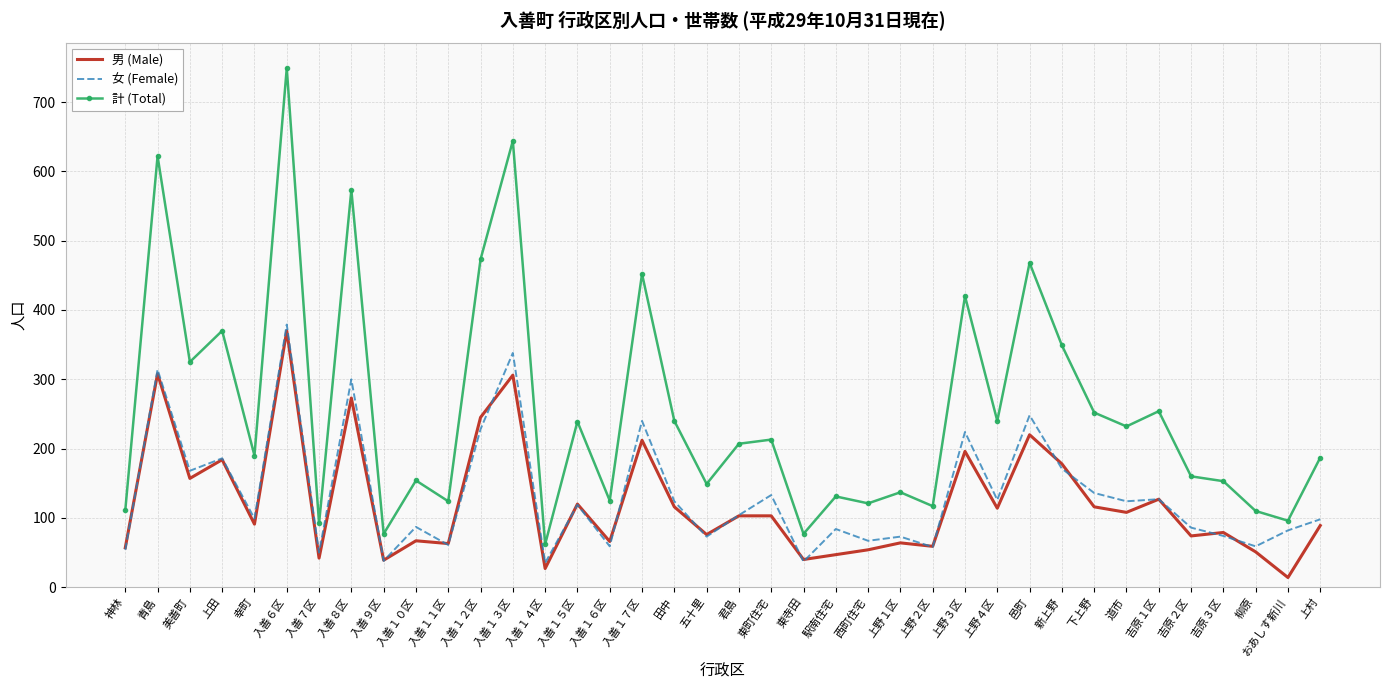

True or false: 女 (Female) has a value of 29 at 神林.

False